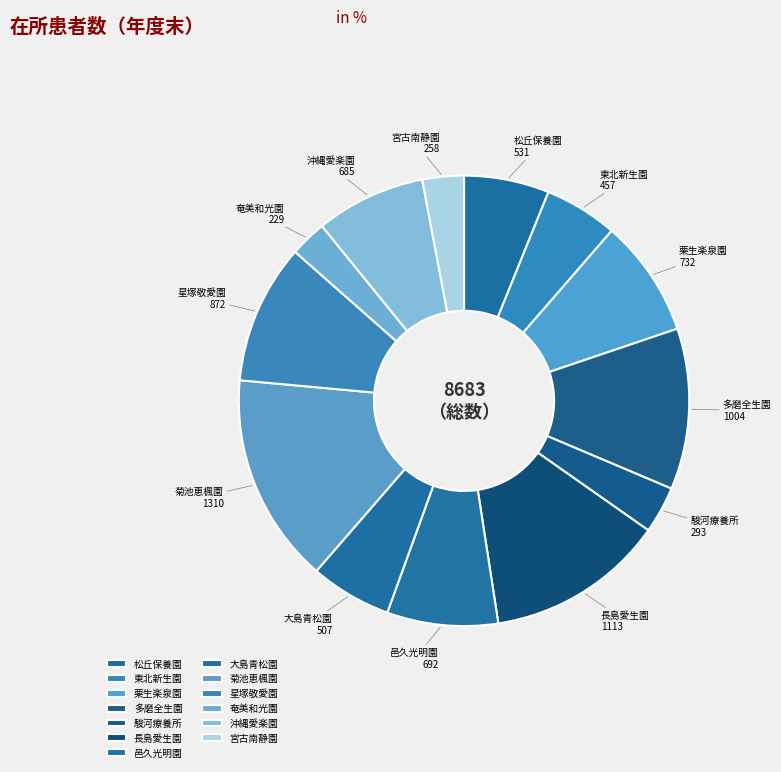

Which category has the biggest portion of the pie?

菊池恵楓園